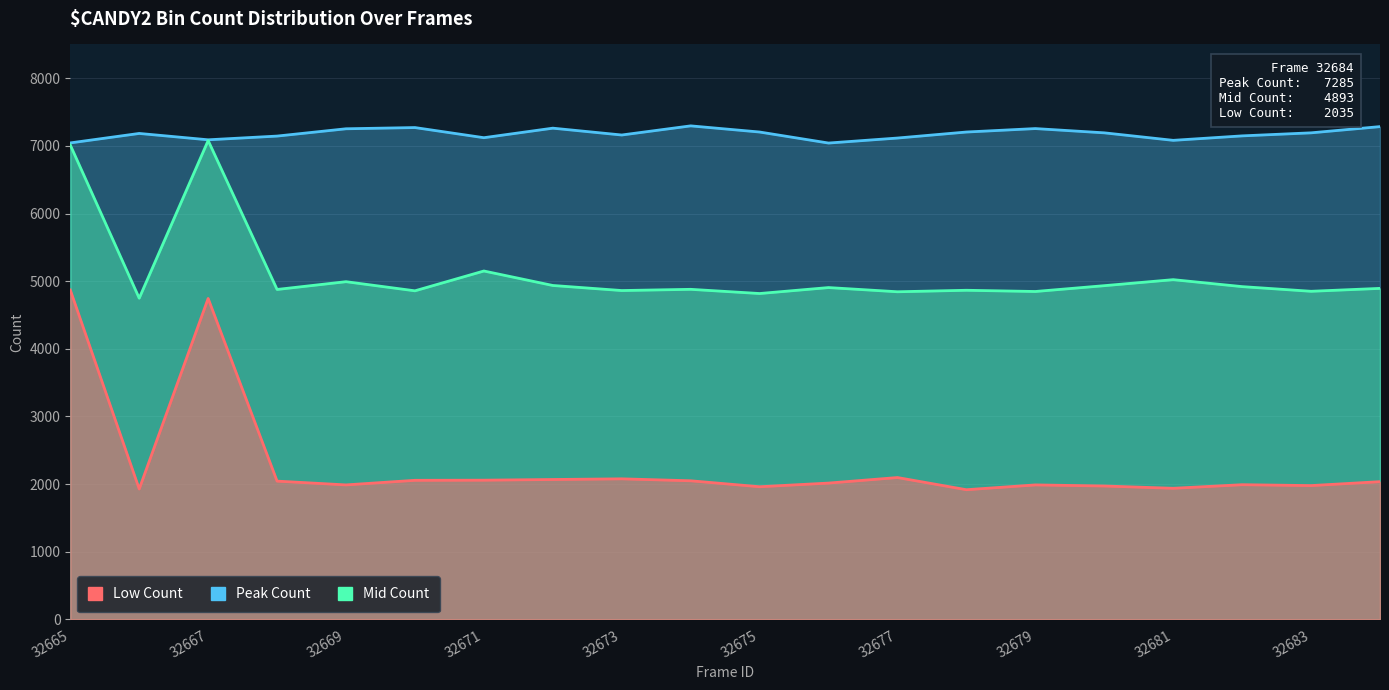

At which label does Peak Count first exceed 1961?

32665